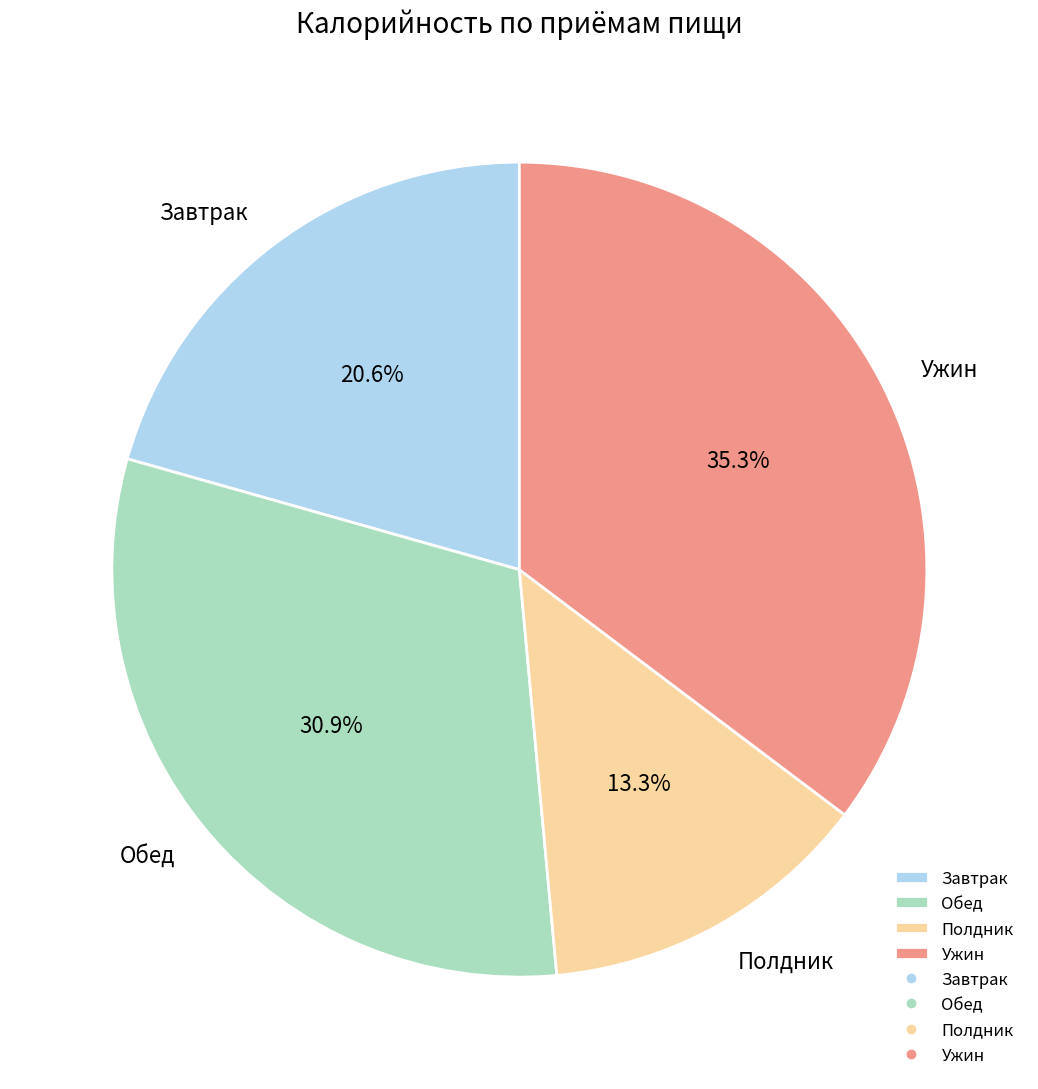

Is Полдник the majority of the pie?

No